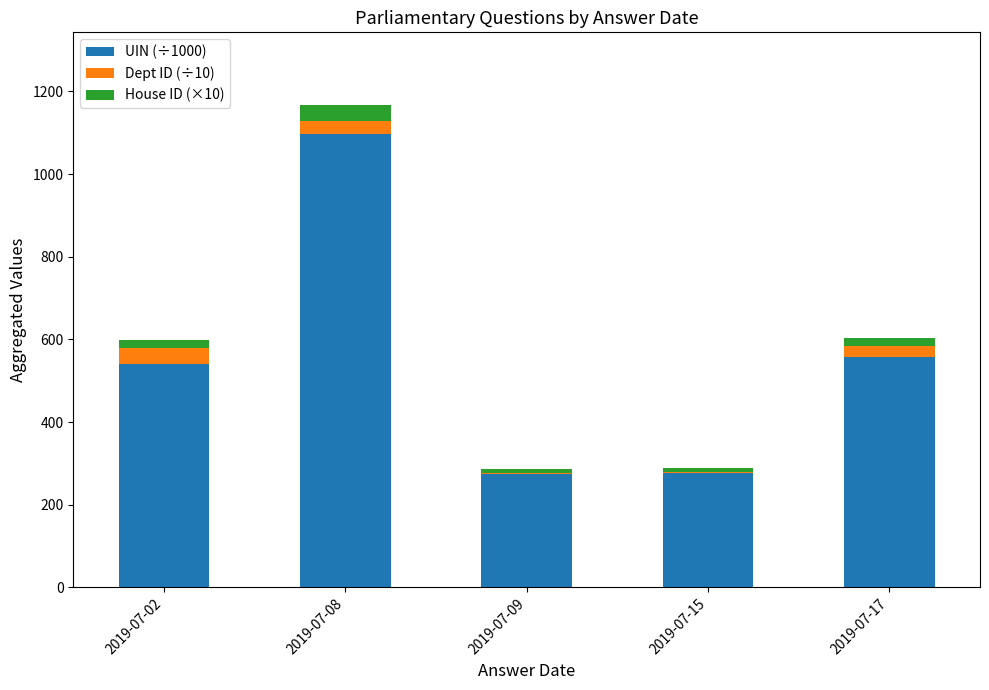

What is the sum of all UIN (÷1000) values?

2746.1